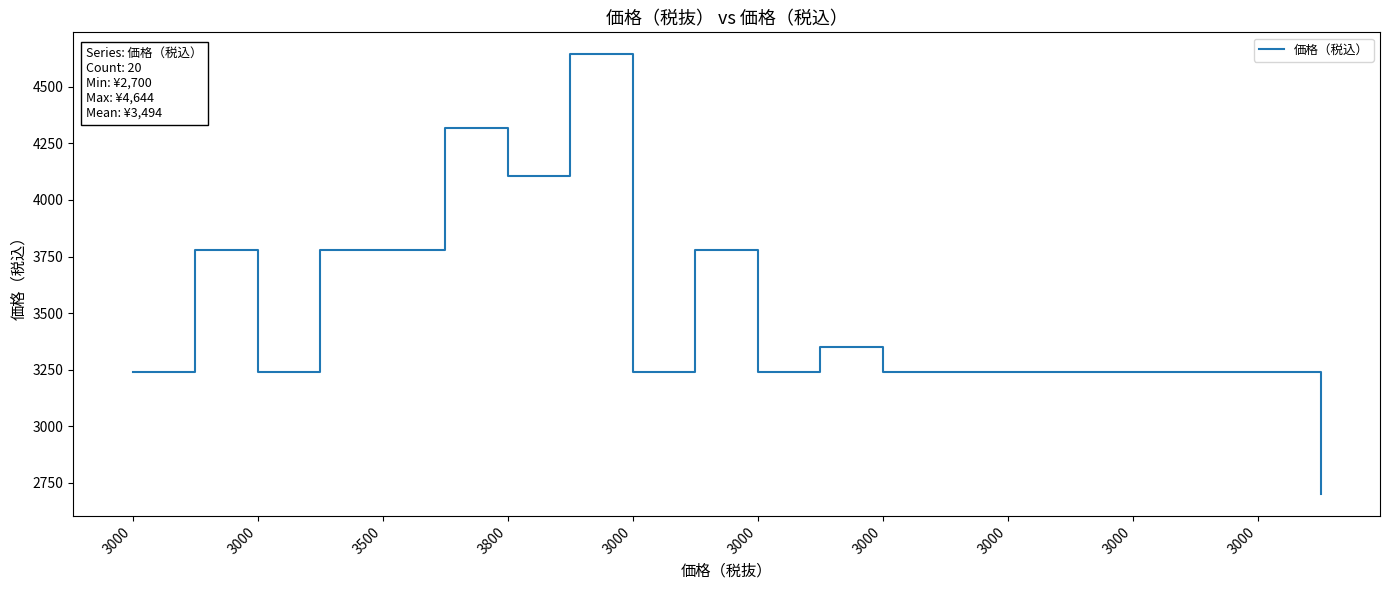

What is the difference between the maximum and minimum values?

1944